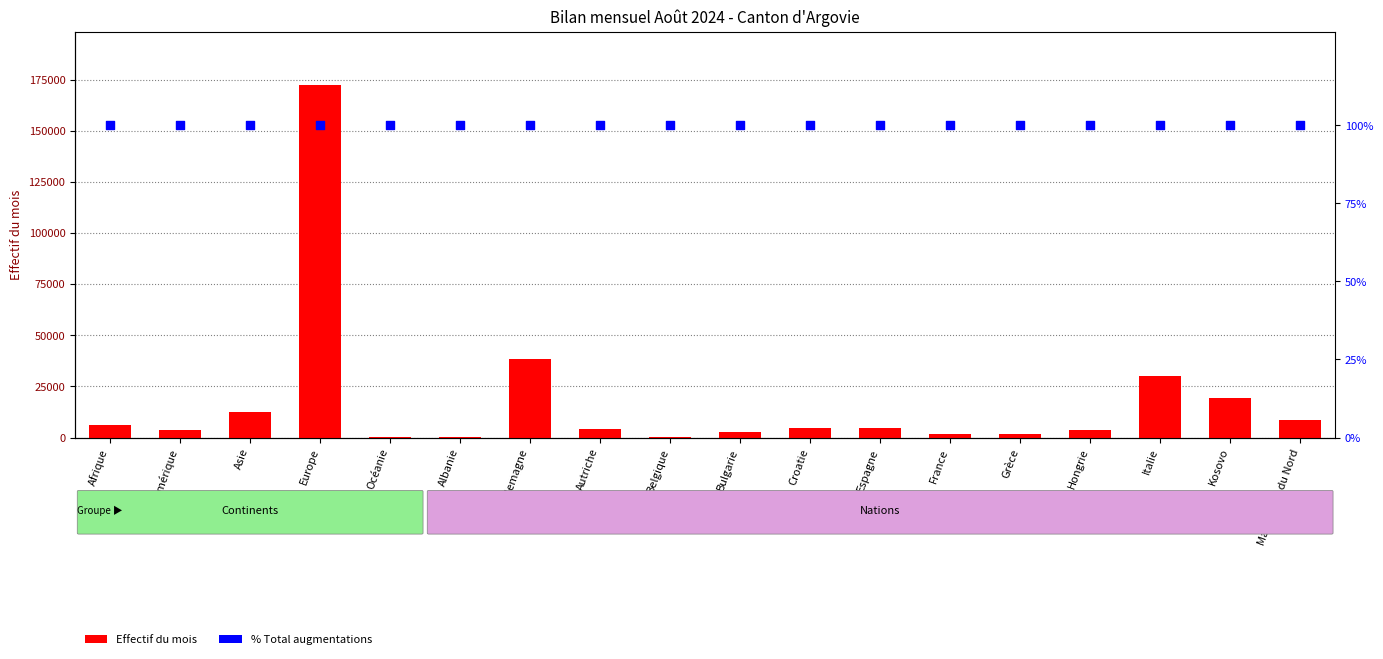

Which series has the largest total across all categories?

Effectif du mois